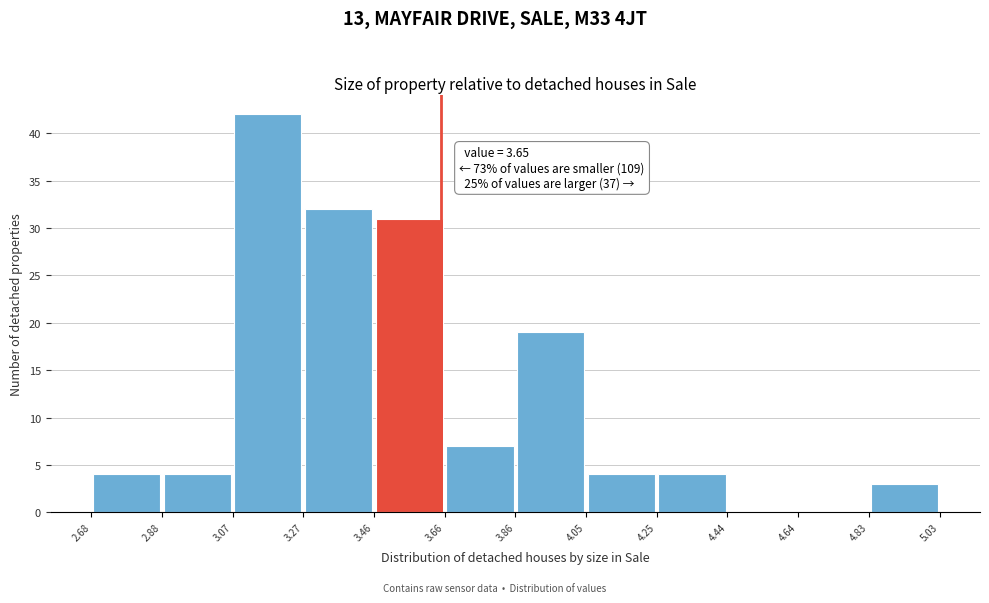

Which range on the x-axis has the tallest bar?

3.07 to 3.27